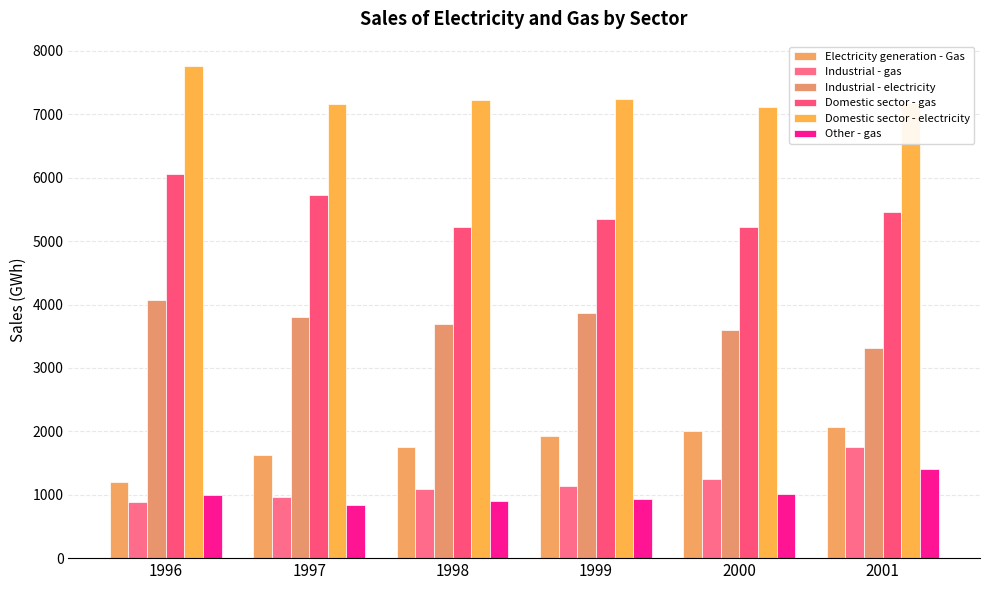

What is the sum of all Industrial - gas values?

7075